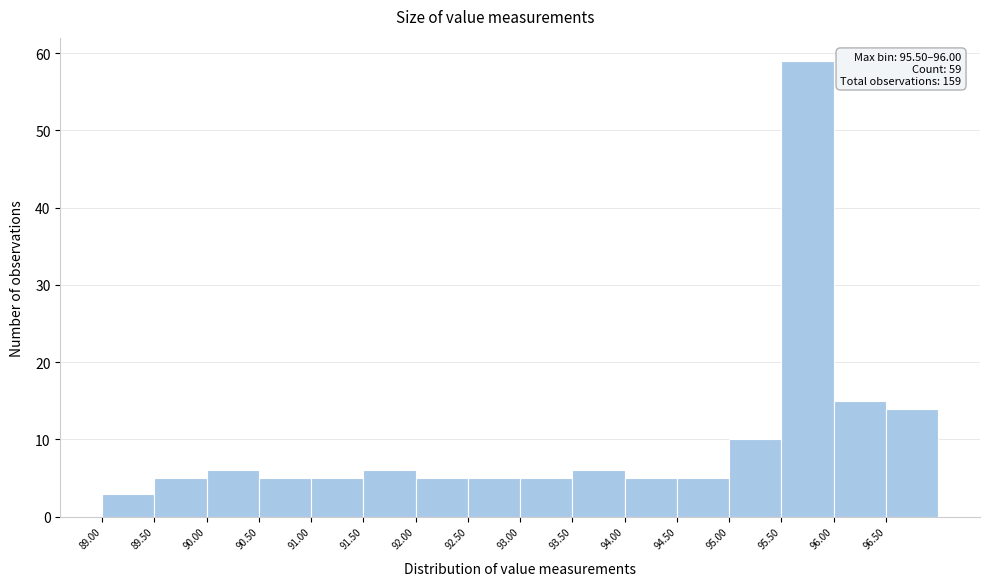

Which range on the x-axis has the tallest bar?

95.5 to 96.0